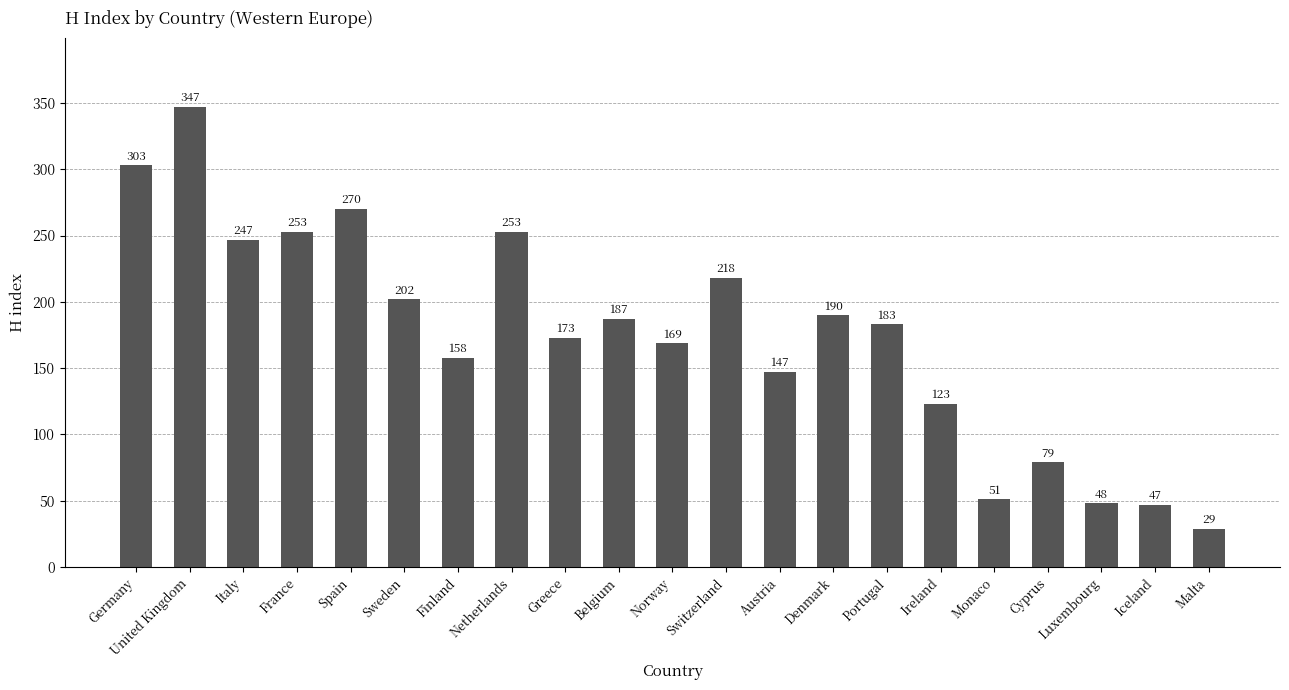

What is the minimum value shown in the chart?

29